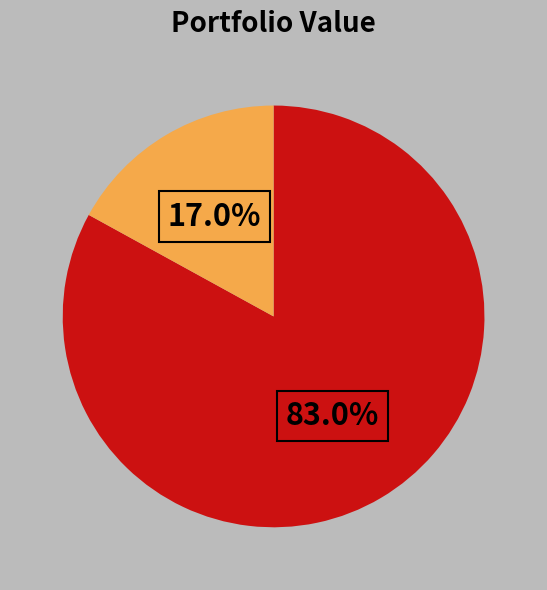

Does any single category account for the majority?

Yes